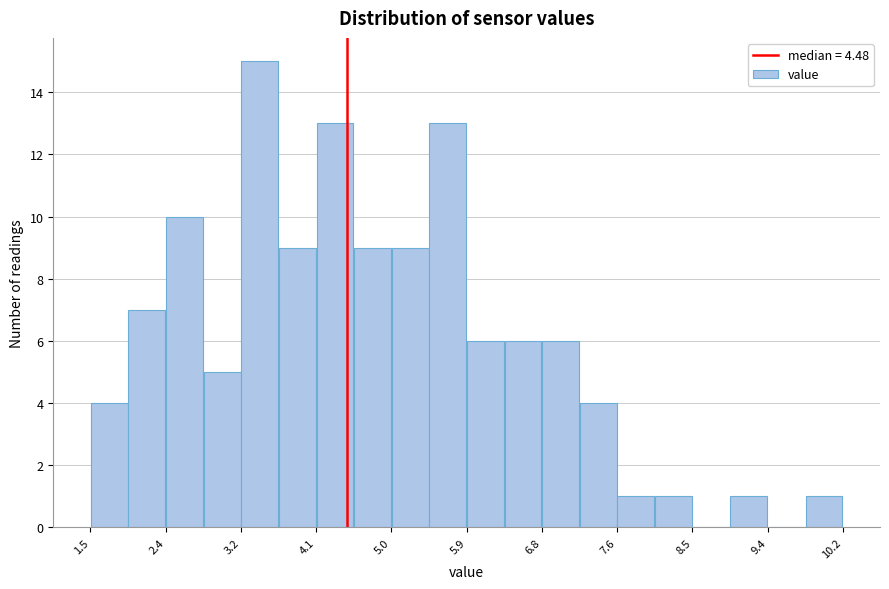

What is the height of the bar covering 3.3 to 3.7 on the x-axis? Neither the bar edges nor the heights are printed on the chart, so give them approximately, as read against the axes.

15